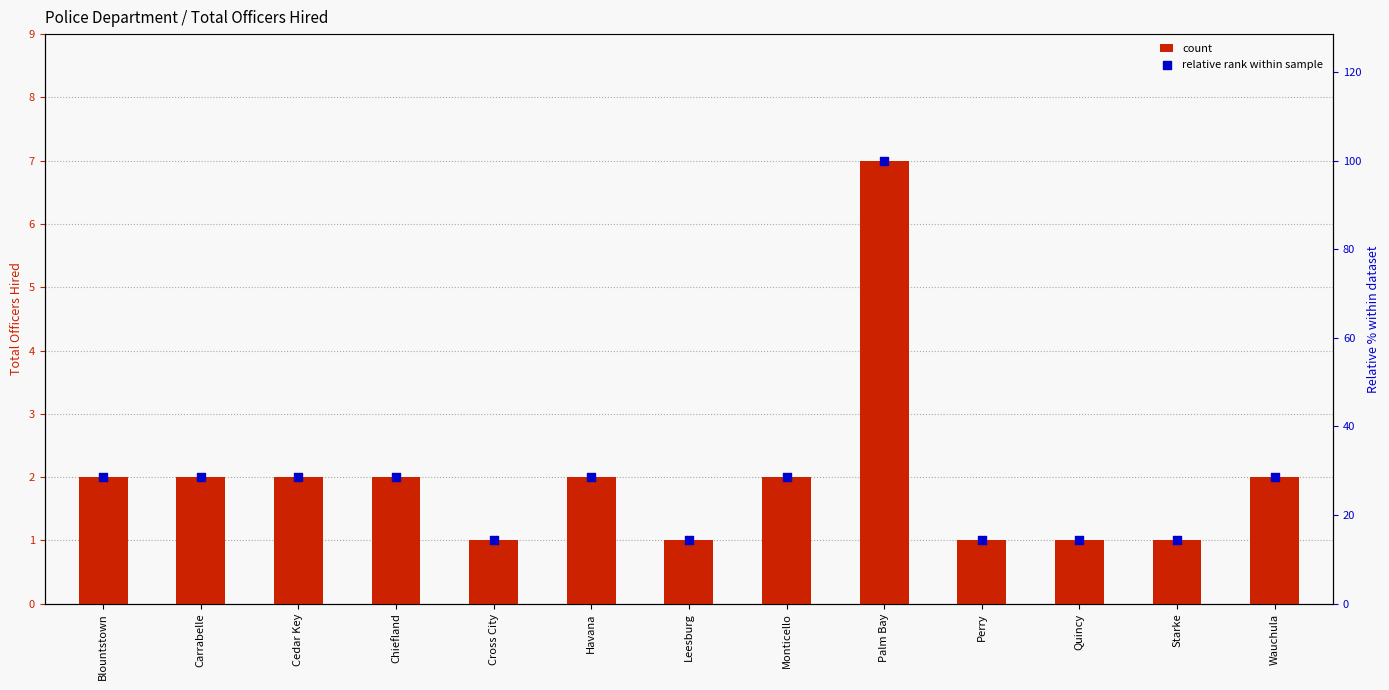

At which category is the sum across all series the highest?

Palm Bay